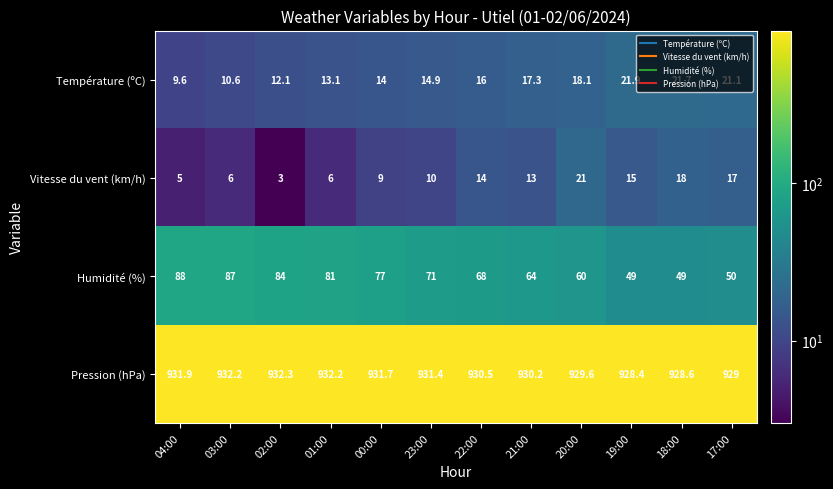

Which series has the largest total across all categories?

Pression (hPa)